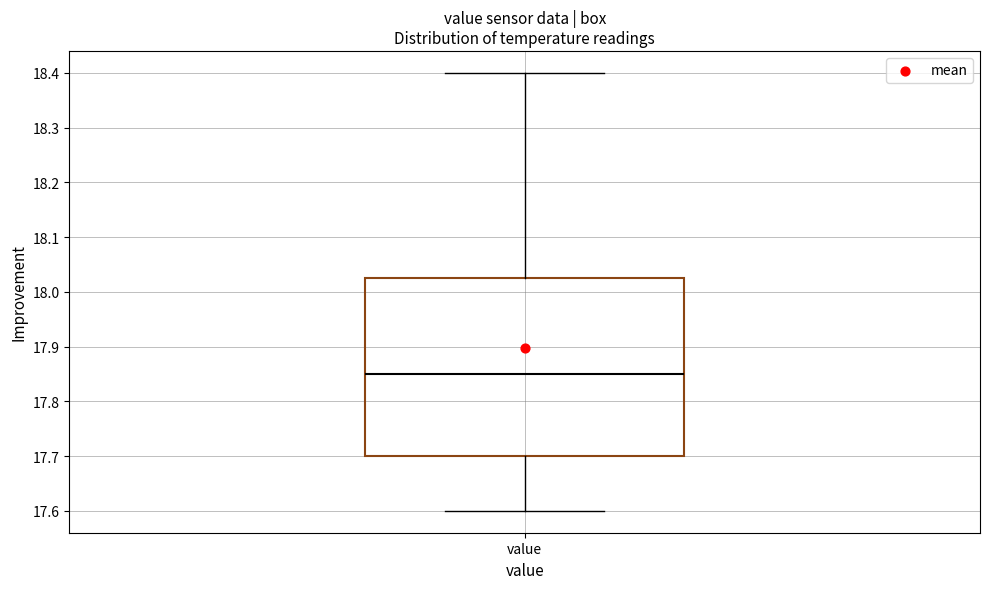

Read this box plot against the y-axis: the position of the median line, the range covered by the box, and the ends of both whiskers. The values are not printed on the chart, so give them approximately, as read against the axis.

median 17.85, box 17.70 to 18.03, whiskers 17.60 to 18.40